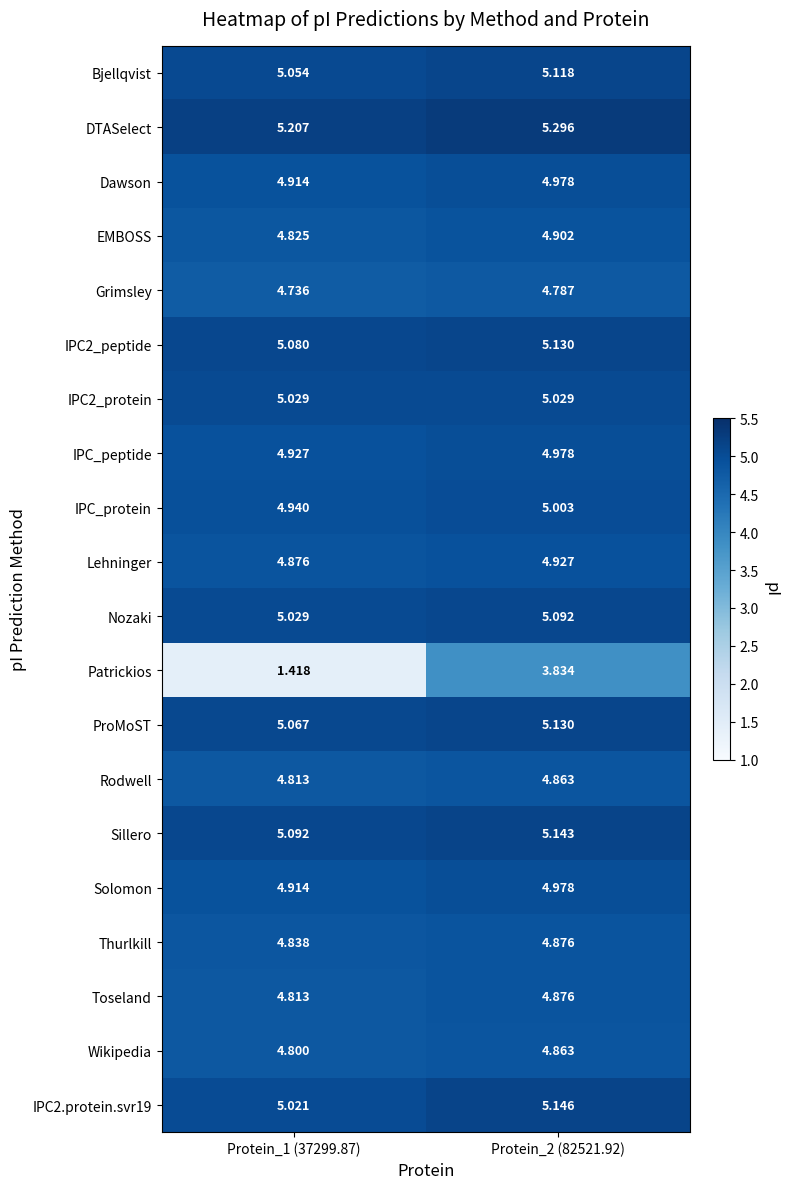

Which series has the largest total across all categories?

DTASelect